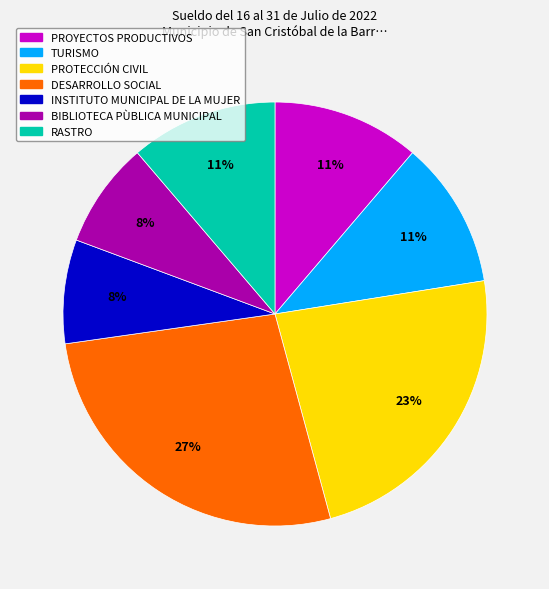

Between PROTECCIÓN CIVIL and DESARROLLO SOCIAL, which is larger?

DESARROLLO SOCIAL